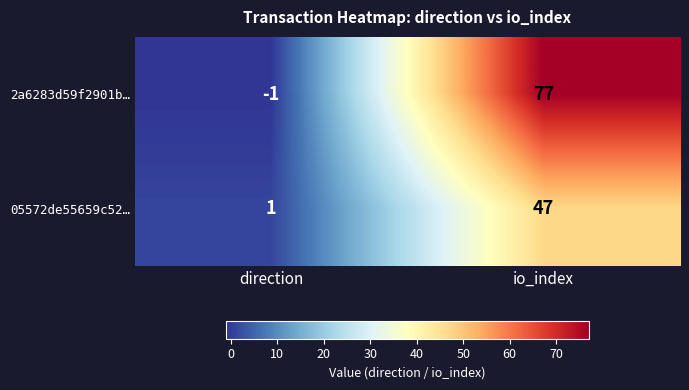

Where is 2a6283d59f2901b… nearest to the value 38?

direction